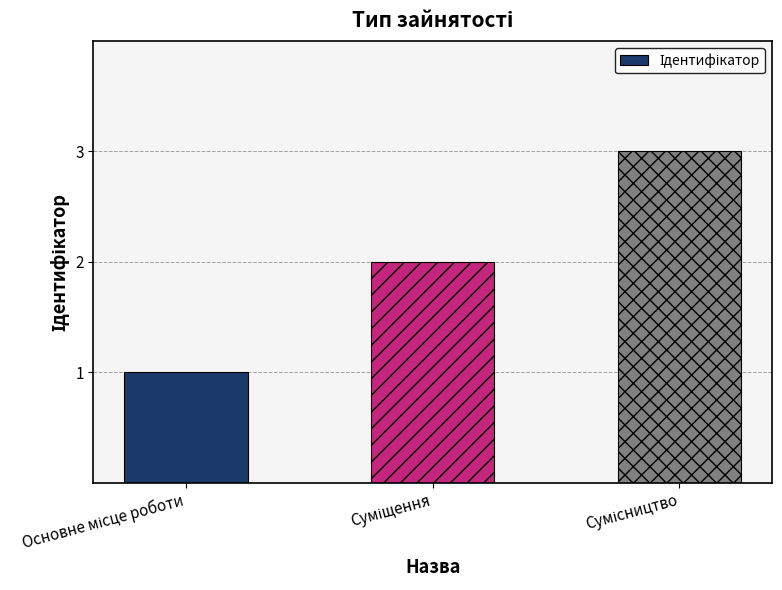

What is the average value?

2